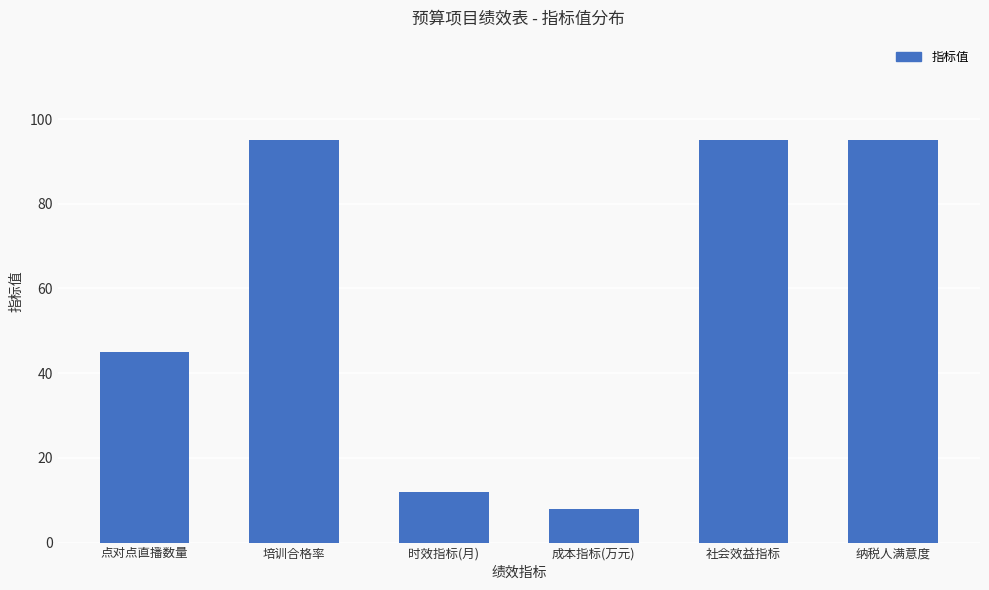

True or false: the data shows 13 at 成本指标(万元).

False